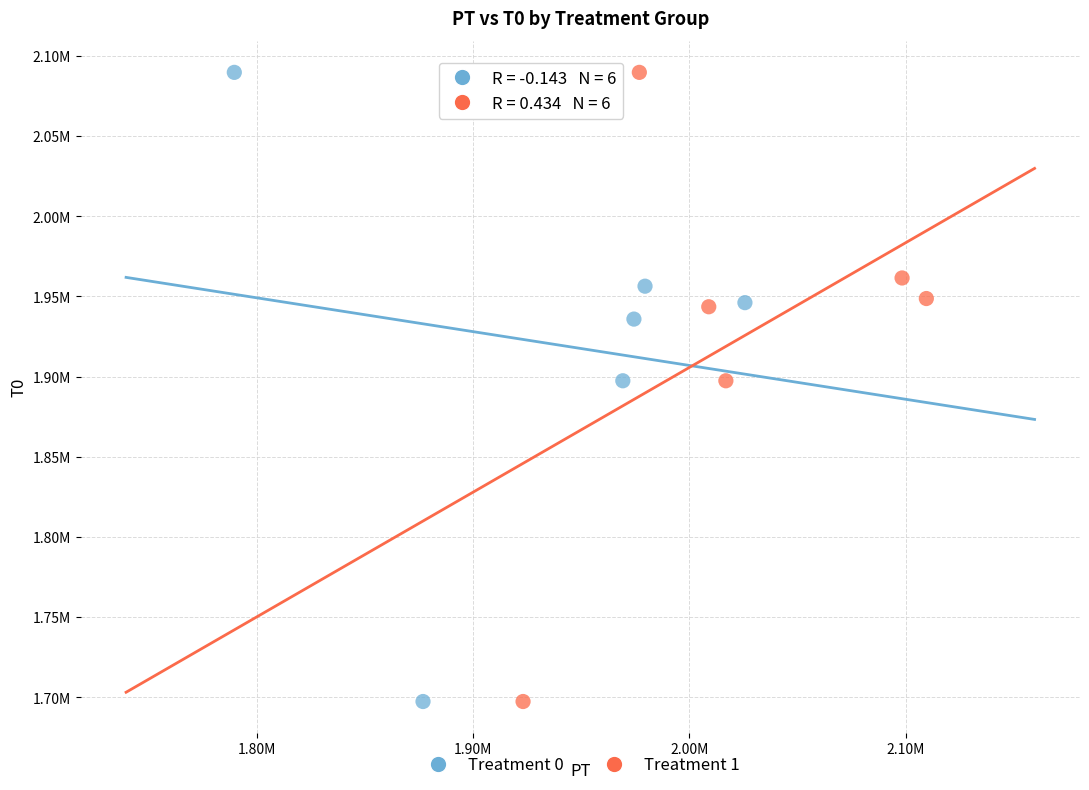

What are all the series names shown in the legend?

Treatment 0, Treatment 1